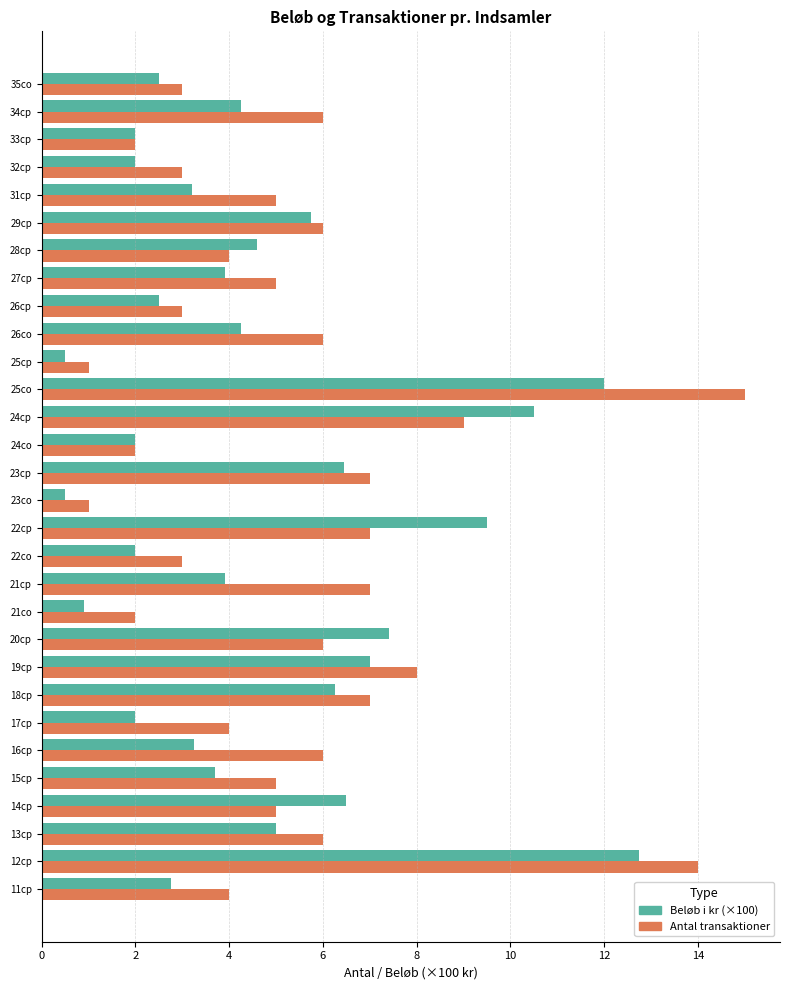

How many categories are shown in the chart?

30